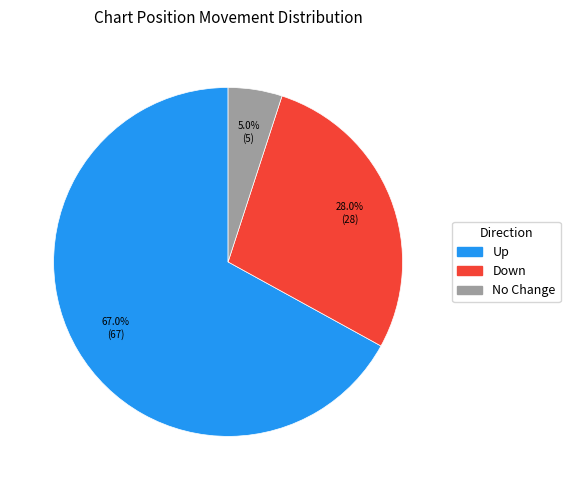

Is there any slice that represents more than half of the pie?

Yes